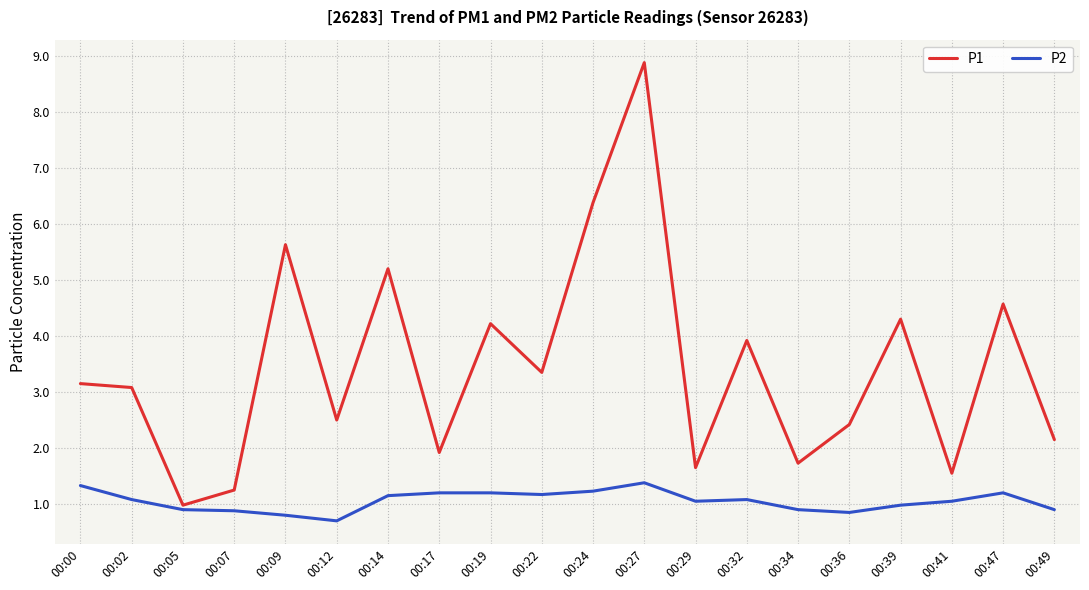

Between 00:00 and 00:41, which series saw the biggest shift?

P1